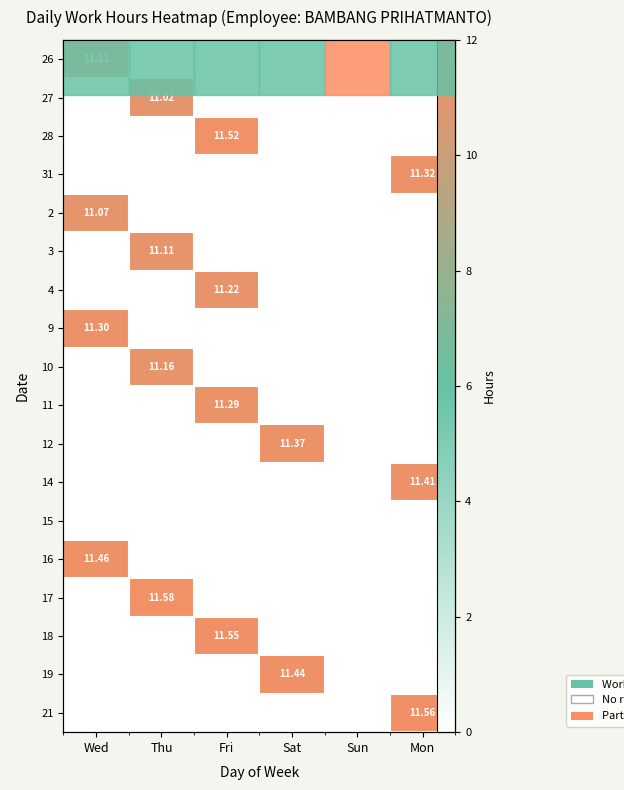

The 2 series shows 3.7 at Sun. True or false?

False